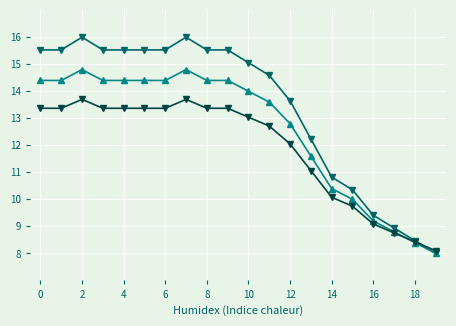

What is the maximum value shown in the chart?

16.0